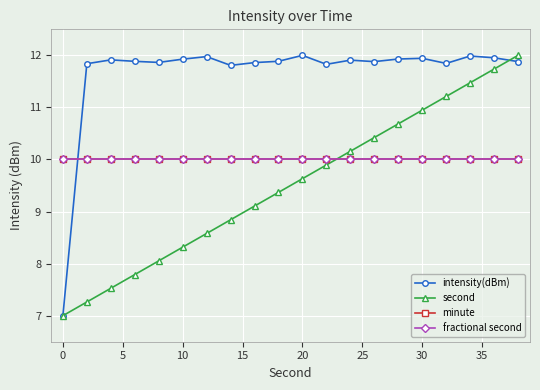

Does the chart have visible grid lines?

Yes